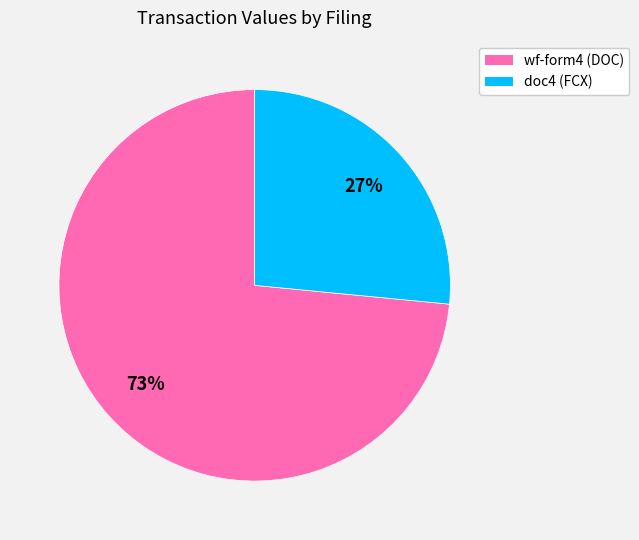

Does any single category account for the majority?

Yes